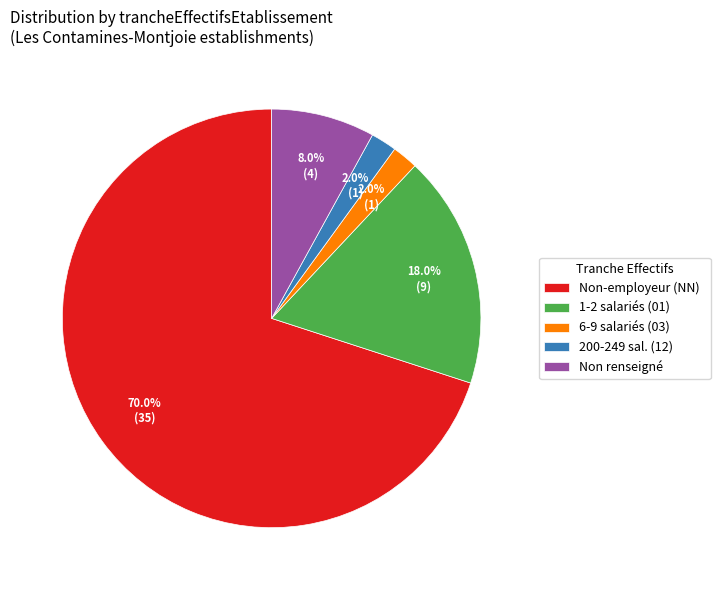

Which category has the biggest portion of the pie?

Non-employeur (NN)